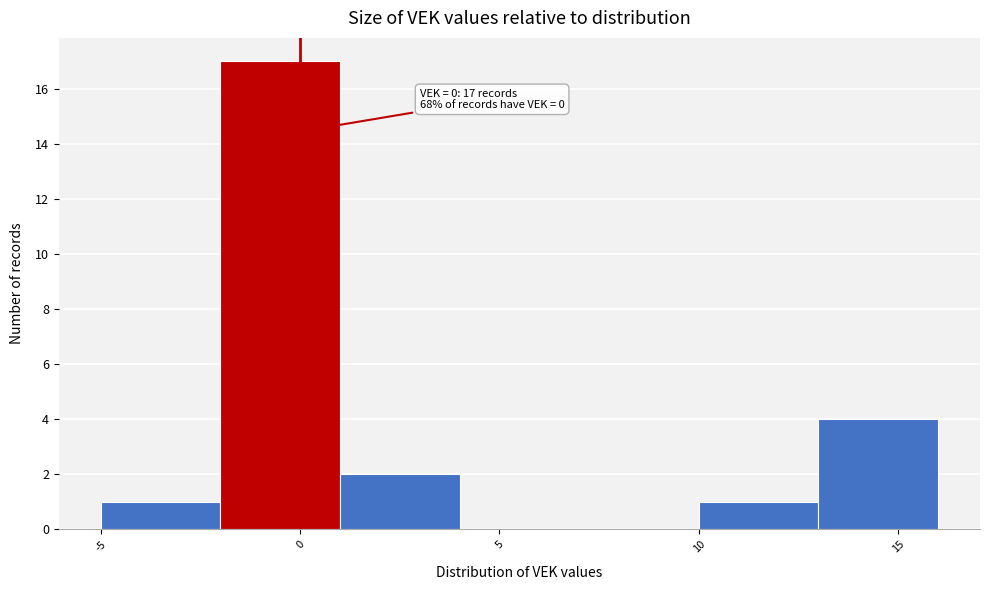

Over which range of the x-axis is the bar tallest?

-2 to 1